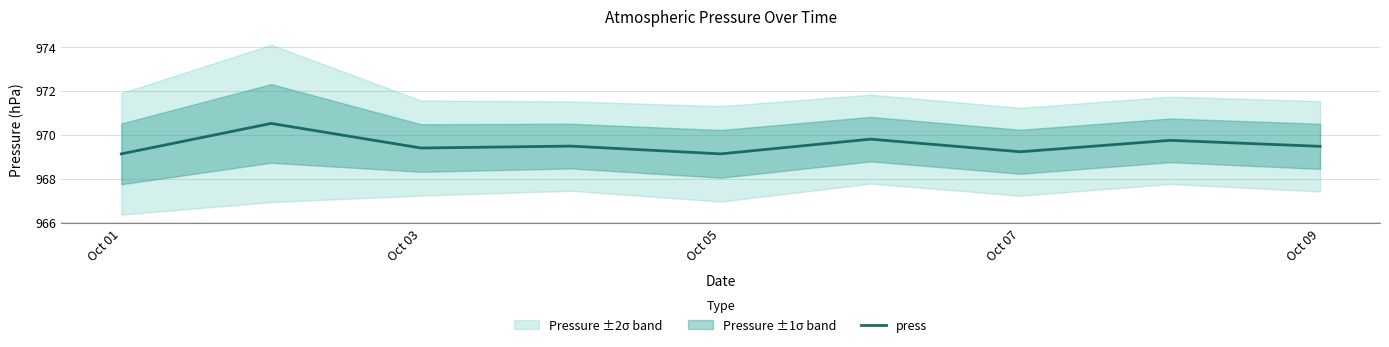

Is it true that press equals 969.1 at Oct 05?

True